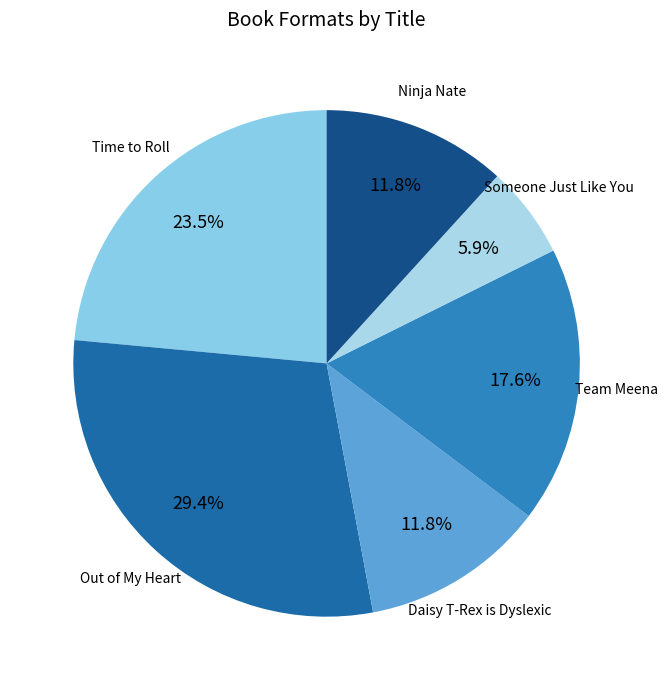

How many slices are in this pie chart?

6